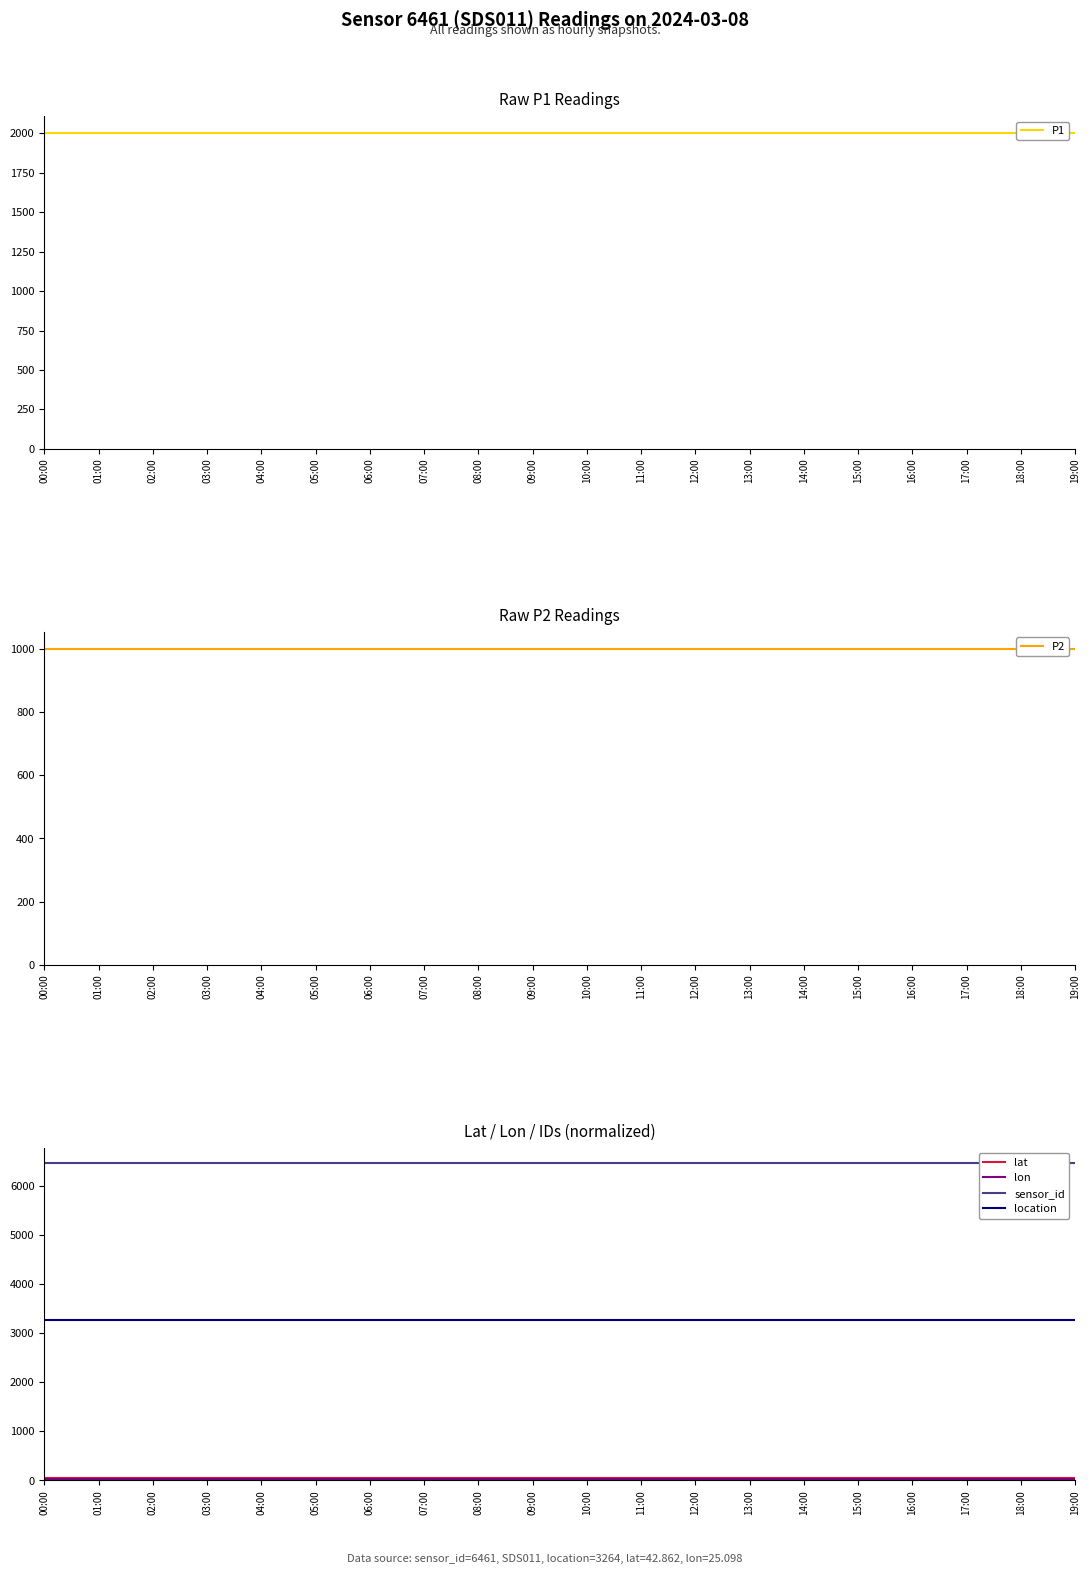

Count the number of data series in this chart.

6